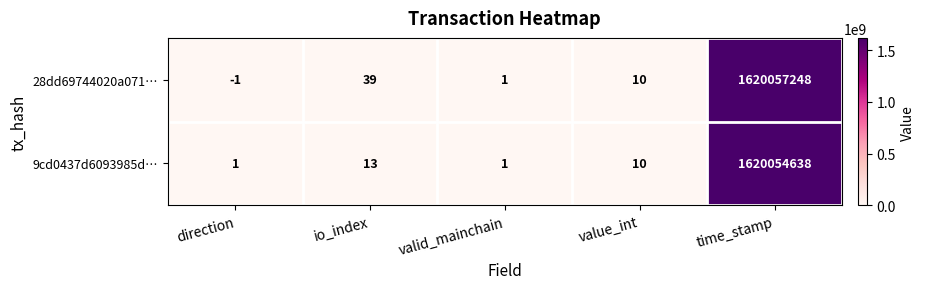

What is the total value across all series at valid_mainchain?

2